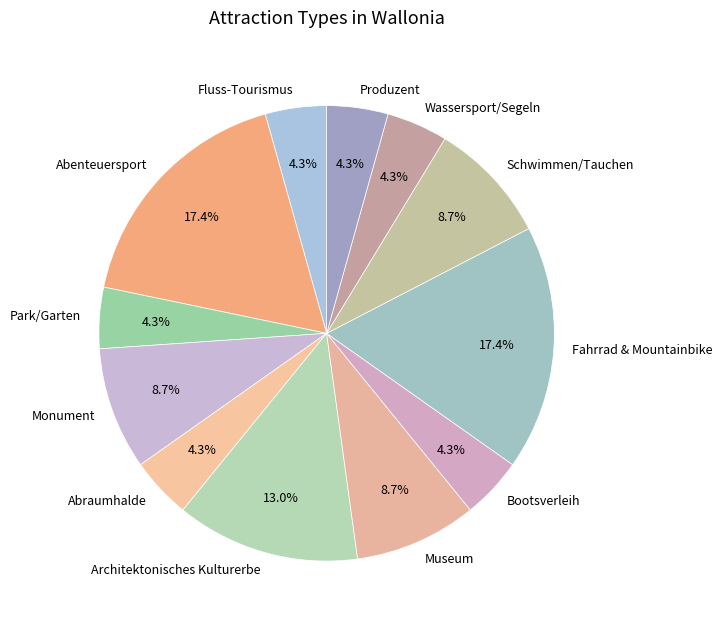

Is there a majority slice in this chart?

No